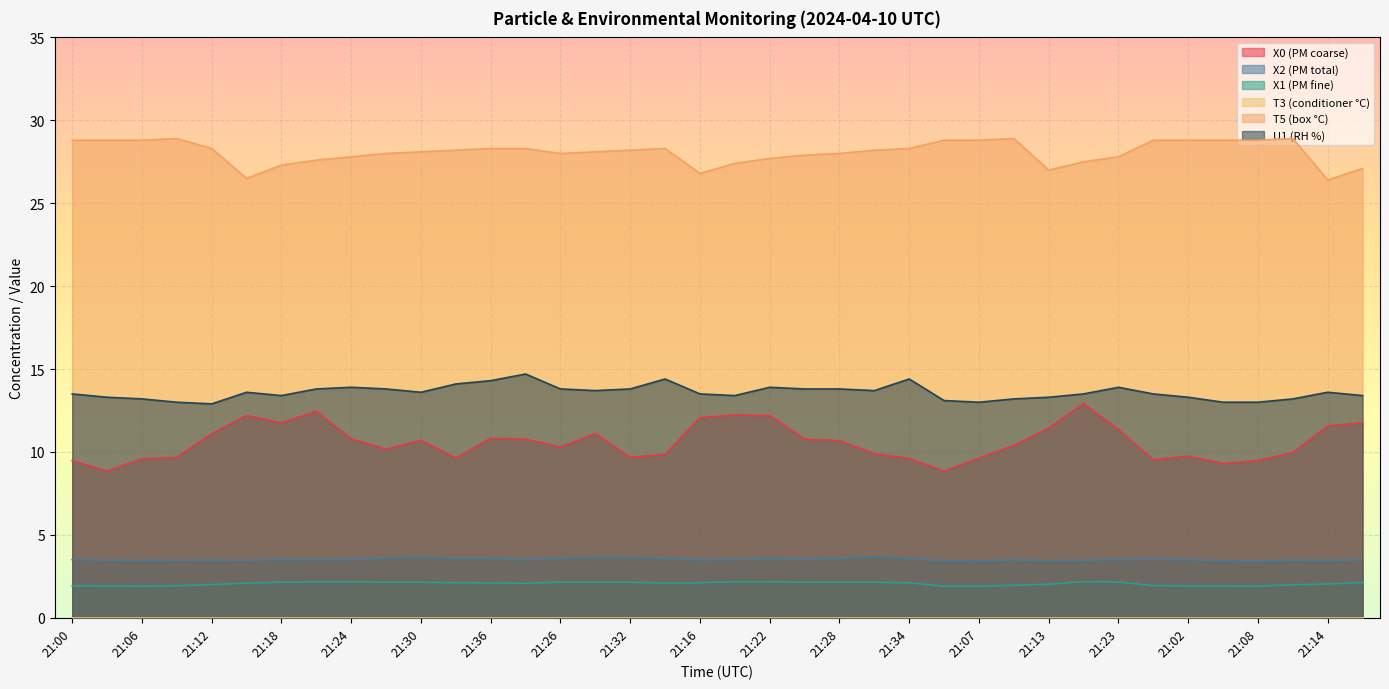

Rank the series at 21:36 from highest to lowest value.

T5 (box °C), U1 (RH %), X0 (PM coarse), X2 (PM total), X1 (PM fine)